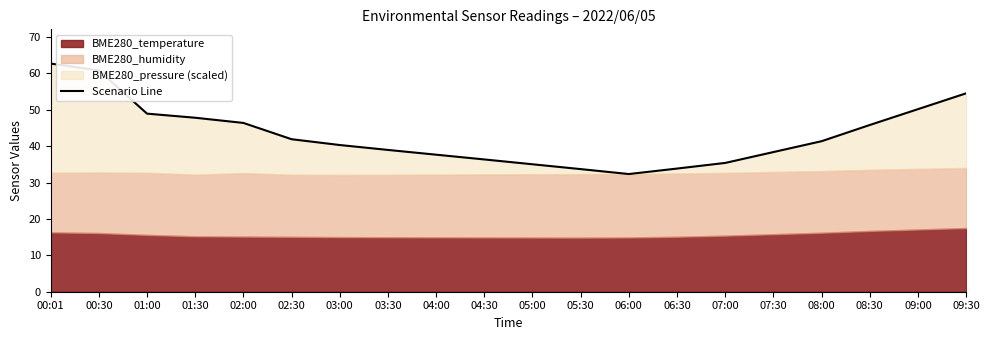

List the labels in order of value, smallest first.

06:00, 05:30, 06:30, 05:00, 07:00, 04:30, 04:00, 07:30, 03:30, 03:00, 08:00, 02:30, 08:30, 02:00, 01:30, 01:00, 09:00, 09:30, 00:30, 00:01